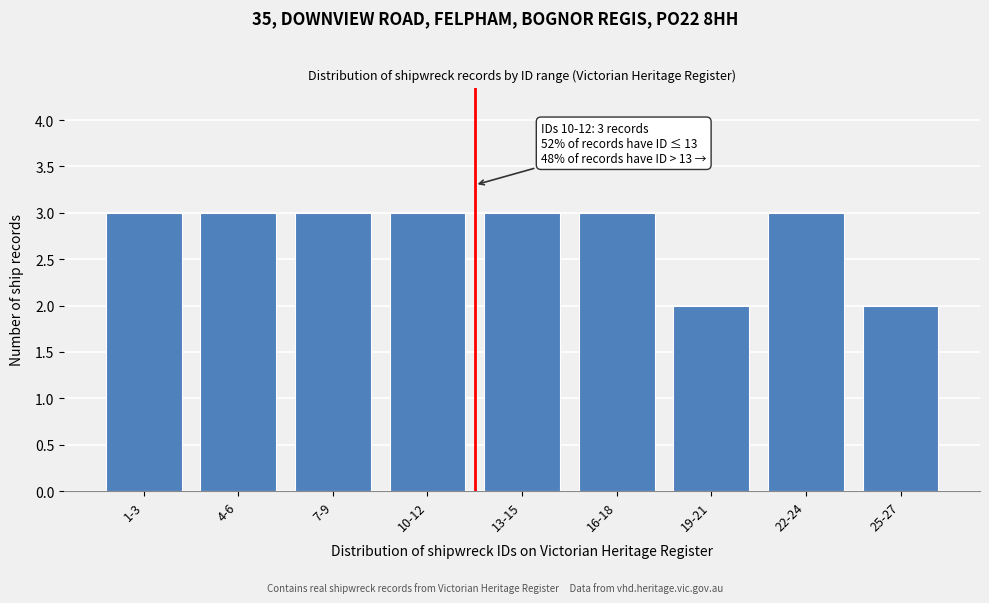

Reading left to right, extract all data points from this chart.

1-3=3	4-6=3	7-9=3	10-12=3	13-15=3	16-18=3	19-21=2	22-24=3	25-27=2